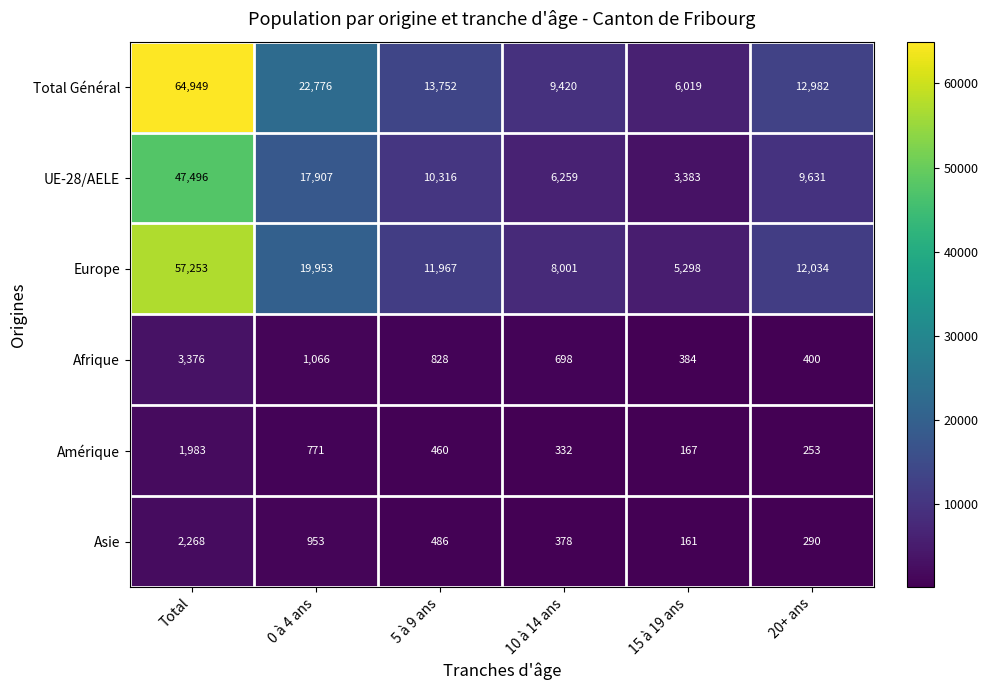

True or false: Amérique has a value of 253 at 20+ ans.

True